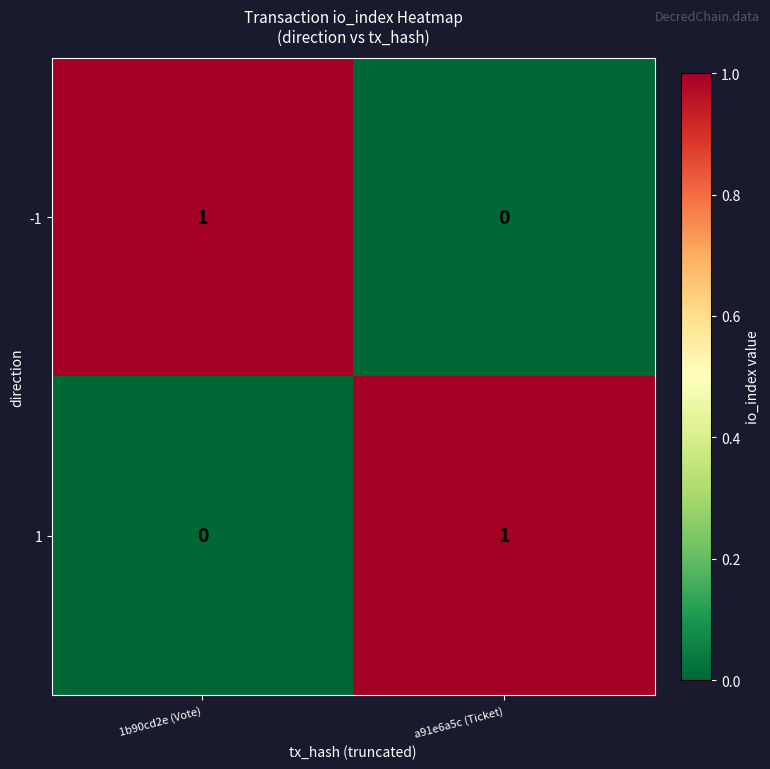

Reading left to right, what are all the values shown in this chart?

-1: 1	0
1: 0	1